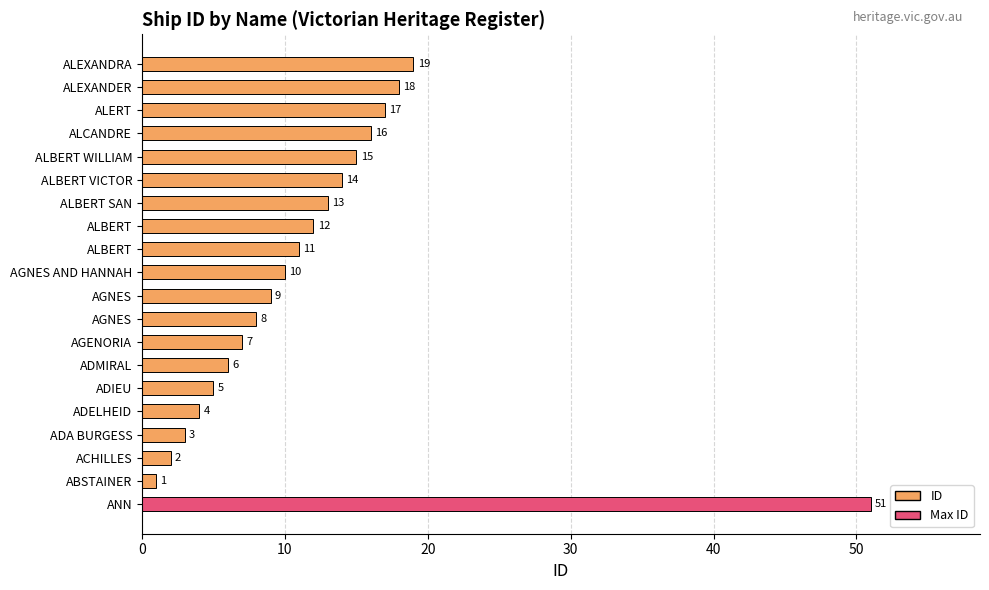

Count the number of data series in this chart.

1